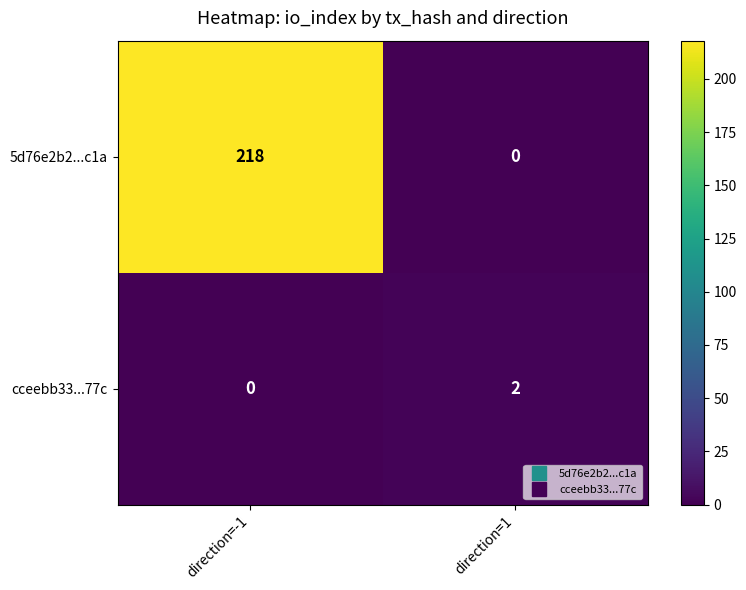

Read the 5d76e2b2...c1a value at direction=-1.

218